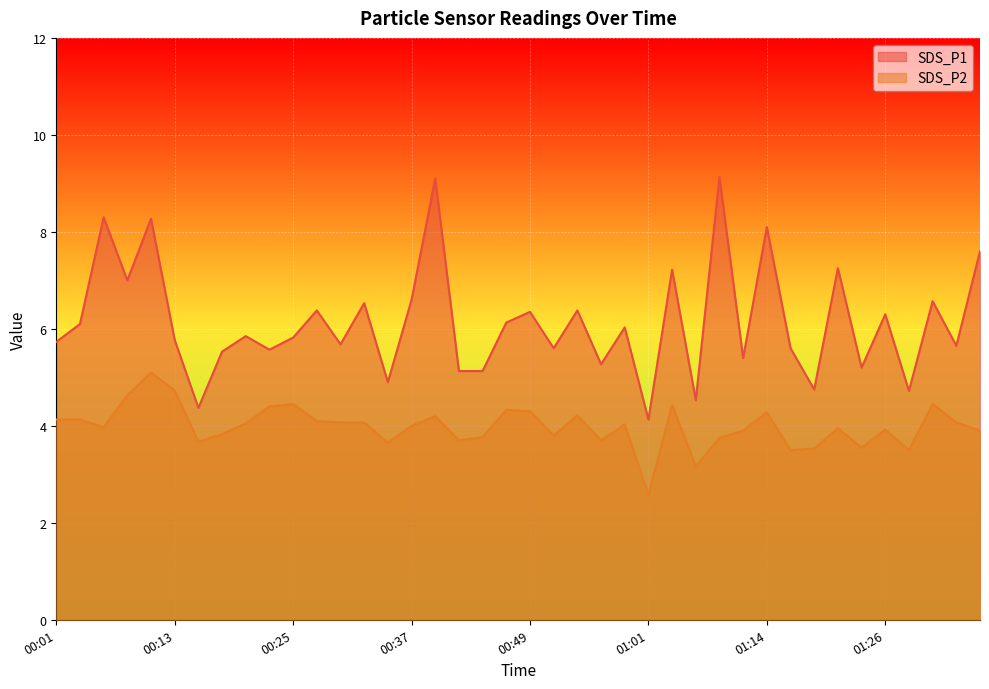

At which label does SDS_P2 first exceed 4?

00:01